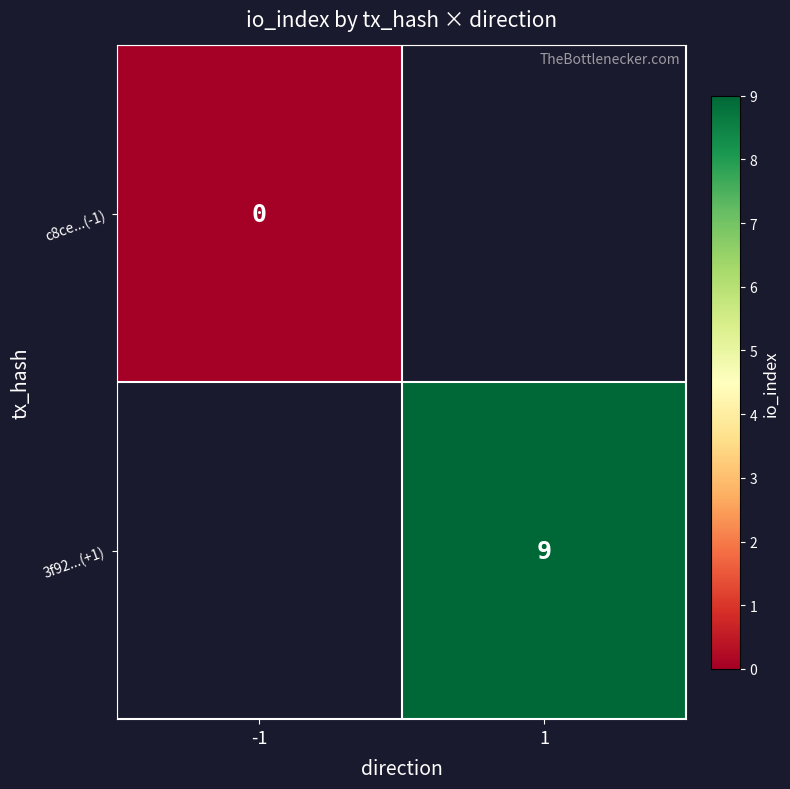

Is the value of c8ce...(-1) at -1 greater than the value of 3f92...(+1) at 1?

No